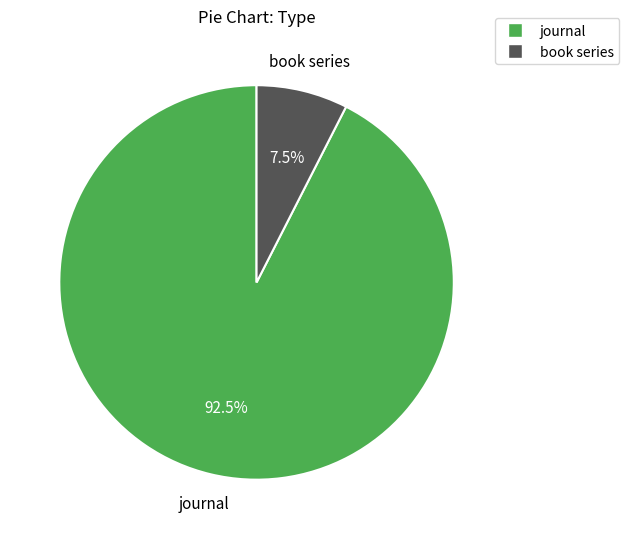

Rank the categories by value from highest to lowest.

journal, book series